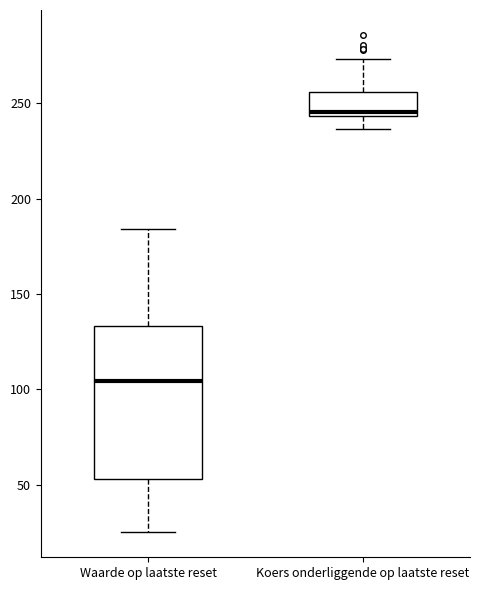

Where is the lower edge of the box for Koers onderliggende op laatste reset on the y-axis? The values are not printed on the chart, so give them approximately, as read against the axis.

245